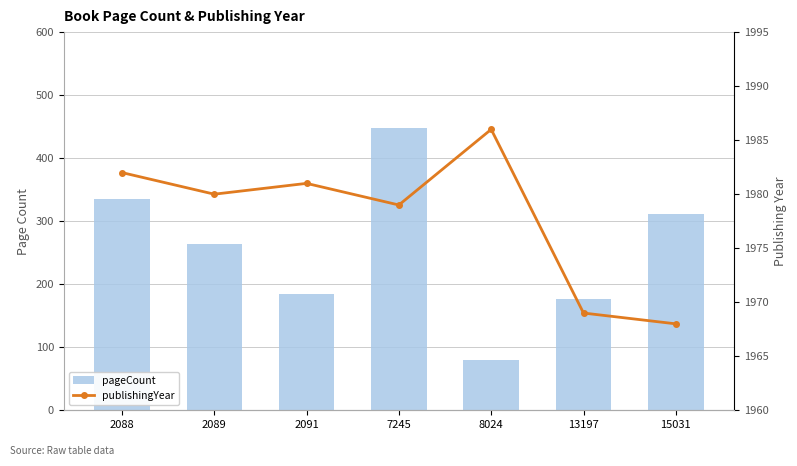

Which series has the largest total across all categories?

publishingYear